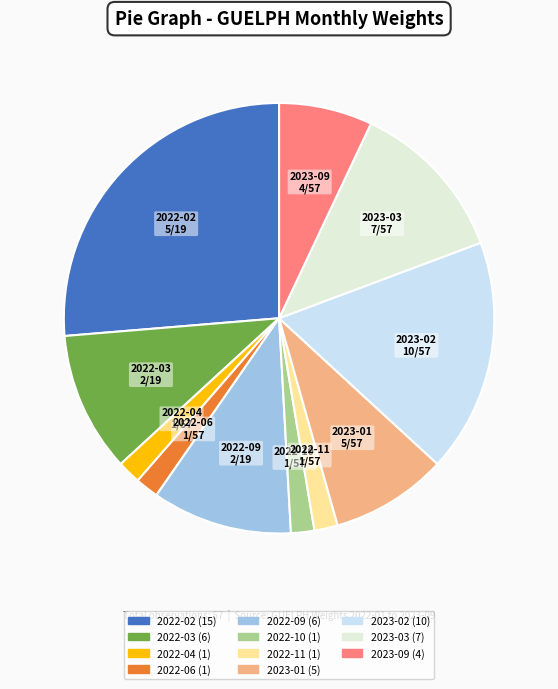

Count the number of slices in the pie.

11